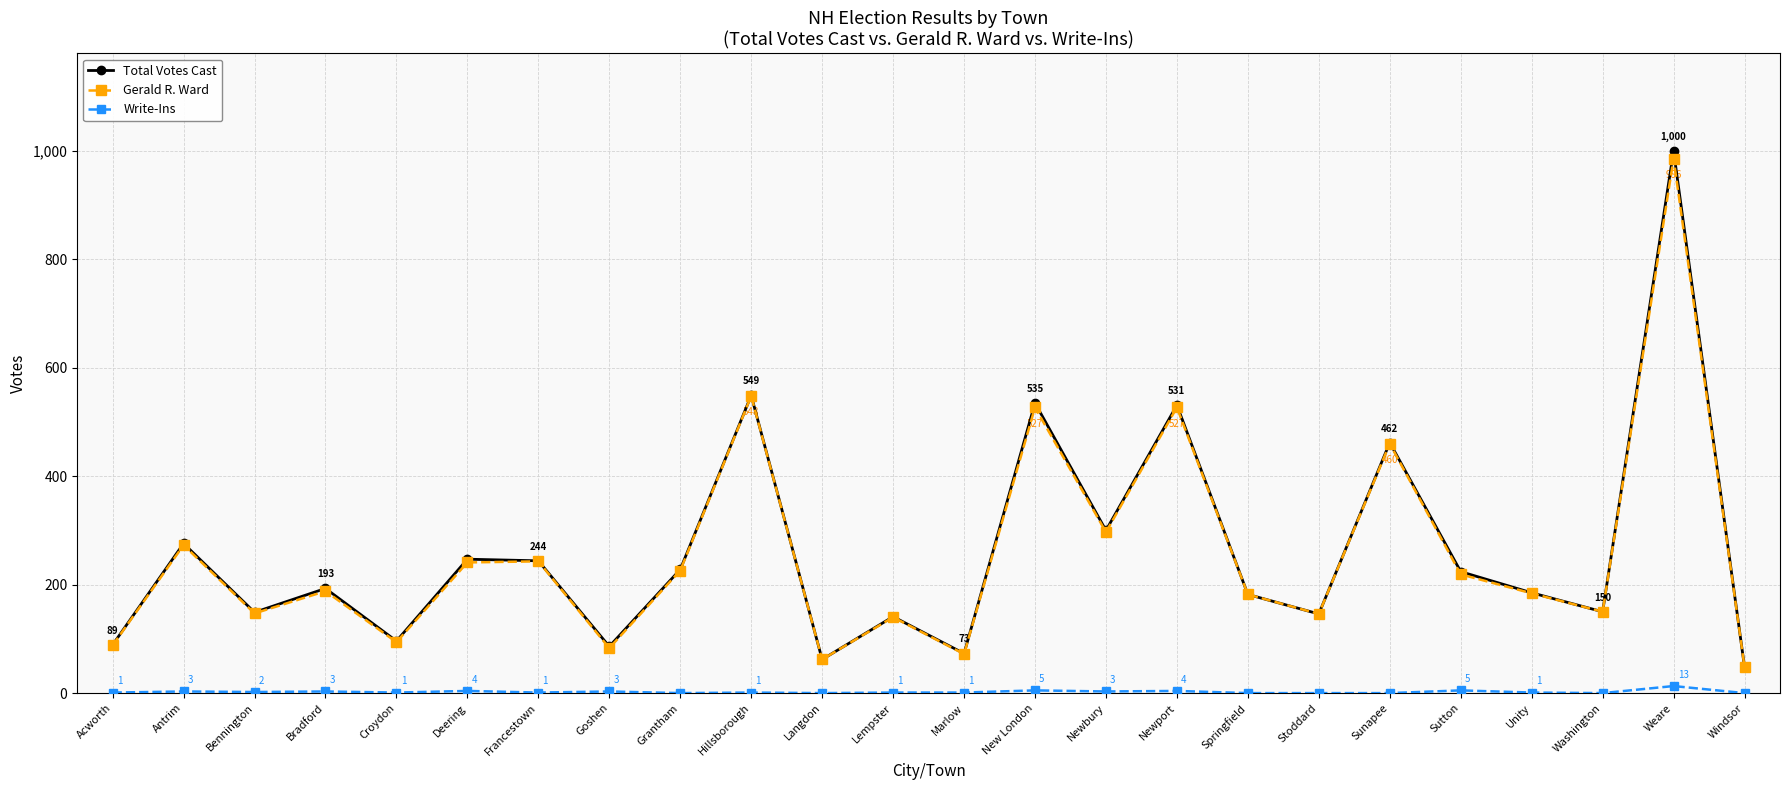

What is the highest value of the Gerald R. Ward series?

986